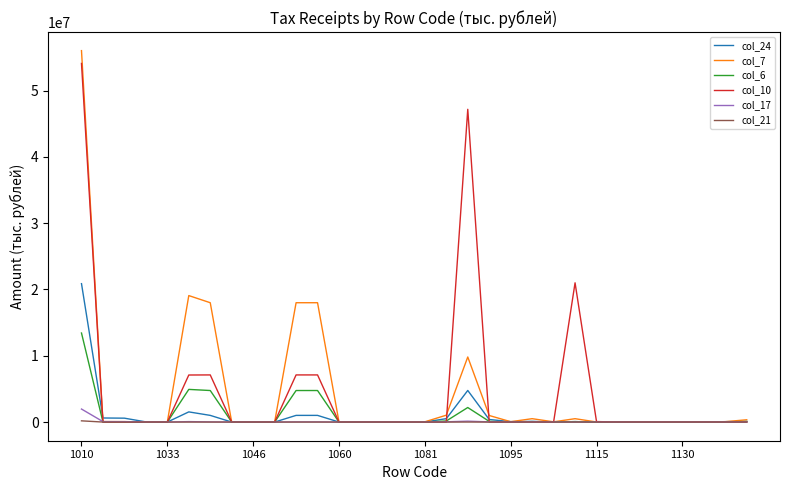

What is the greatest value displayed?

56015089